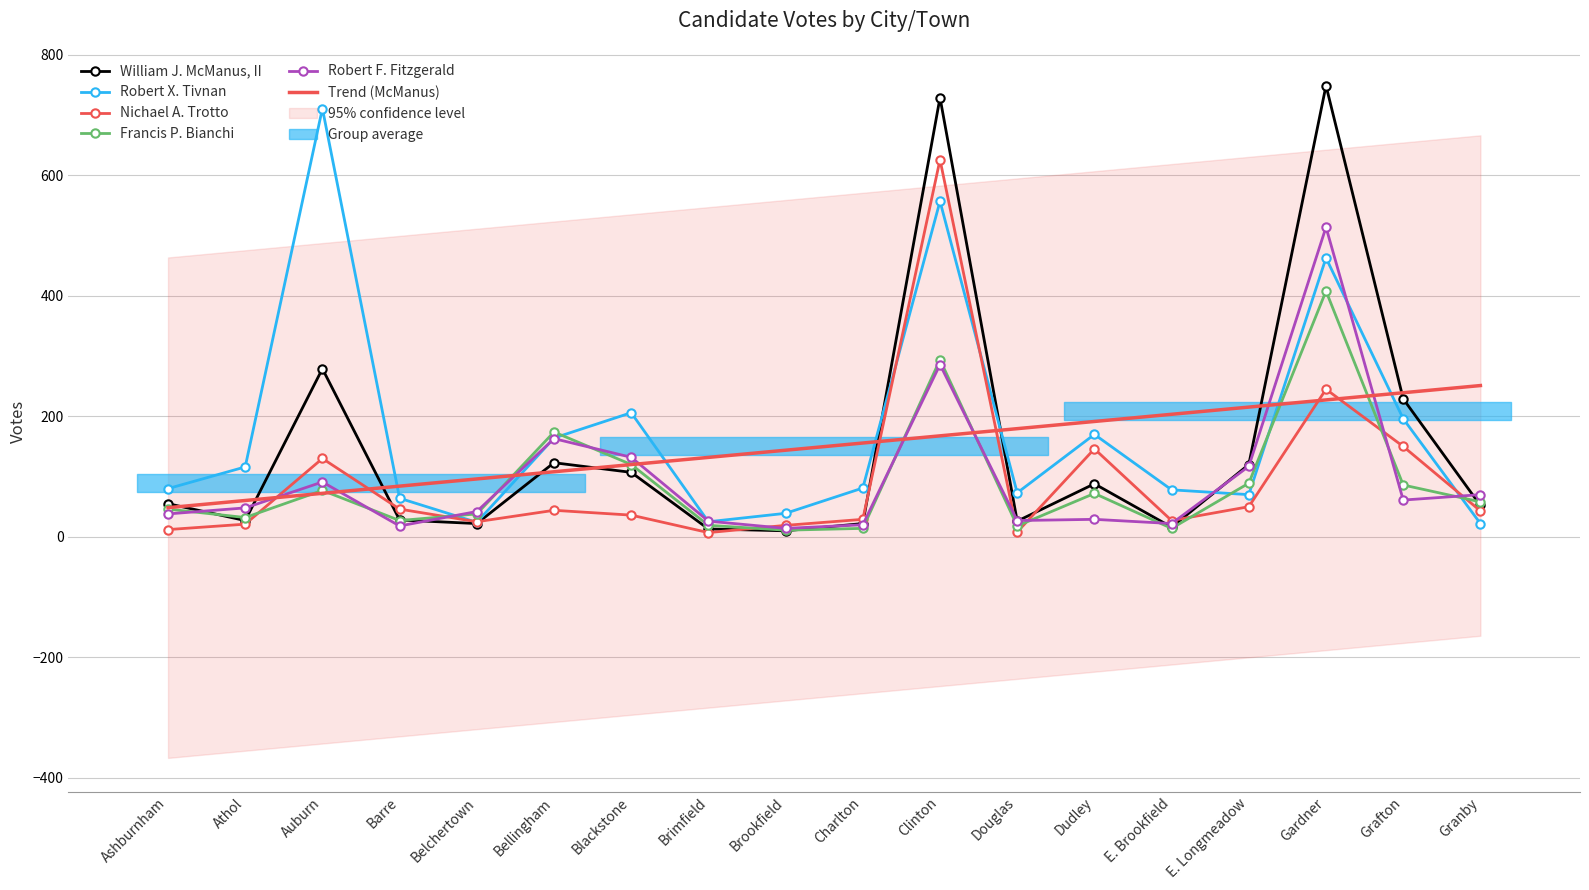

Rank the series by their maximum value, from highest to lowest.

William J. McManus, II, Robert X. Tivnan, Nichael A. Trotto, Robert F. Fitzgerald, Francis P. Bianchi, Trend (McManus)